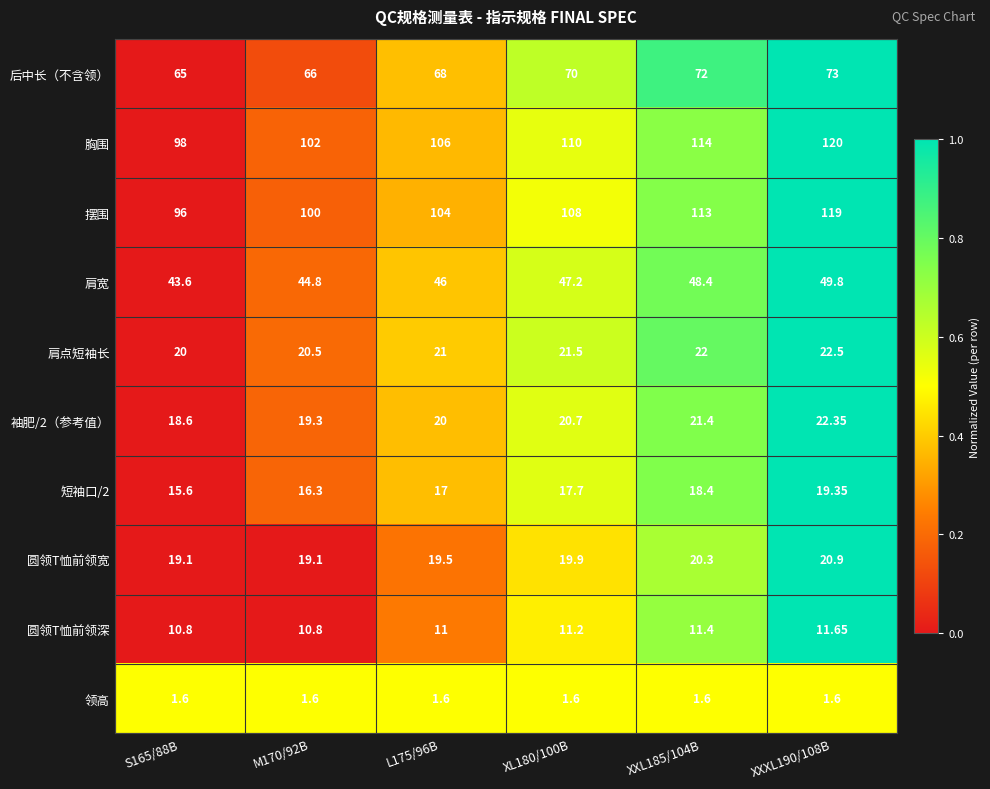

Is the value of 摆围 at S165/88B greater than the value of 胸围 at XL180/100B?

No